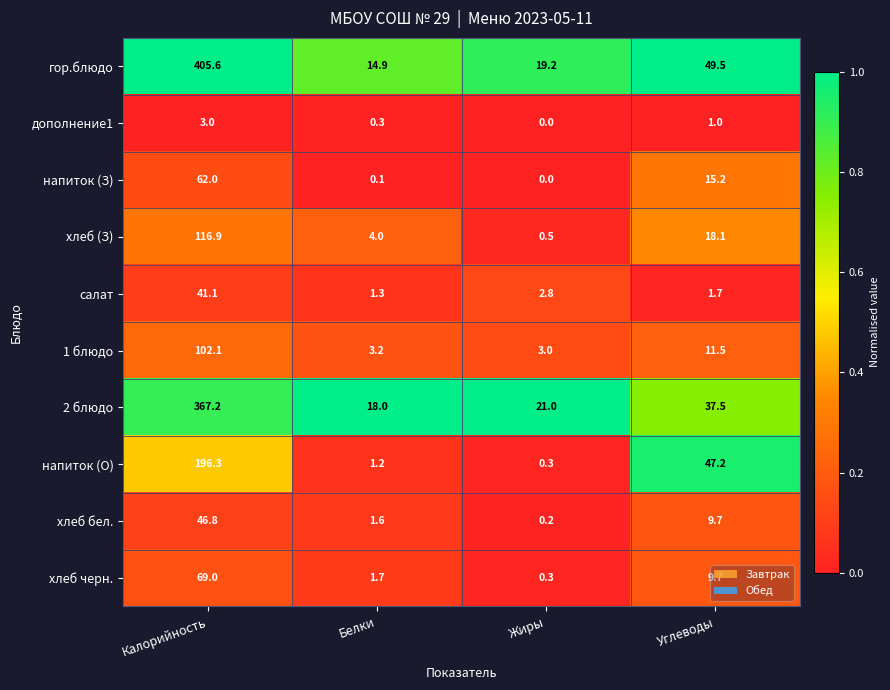

Rank the series by their maximum value, from lowest to highest.

дополнение1, салат, хлеб бел., напиток (З), хлеб черн., 1 блюдо, хлеб (З), напиток (О), 2 блюдо, гор.блюдо